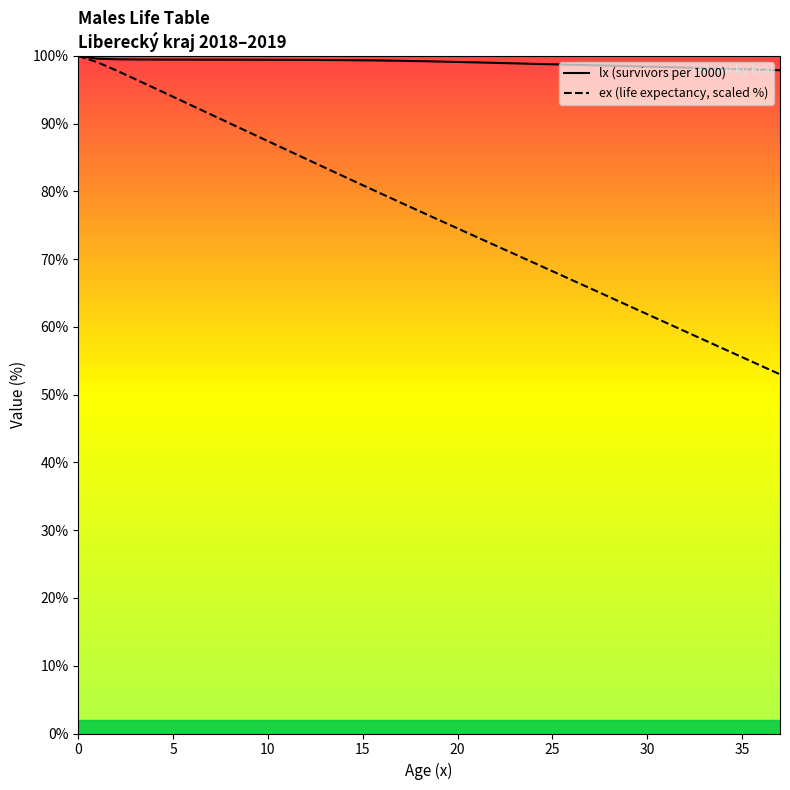

What is the minimum value for lx (survivors per 1000)?

97.9